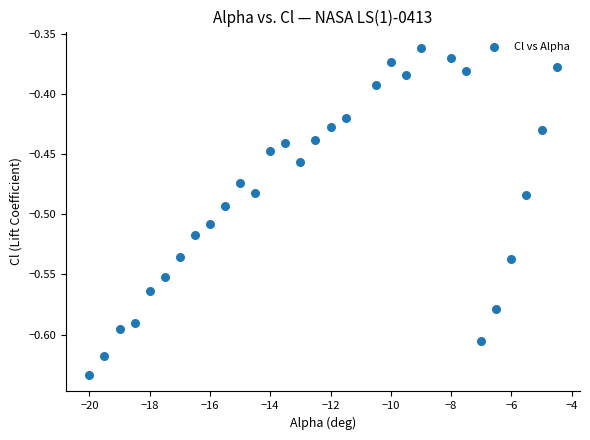

What is the range of X values (max minus min)?

15.5